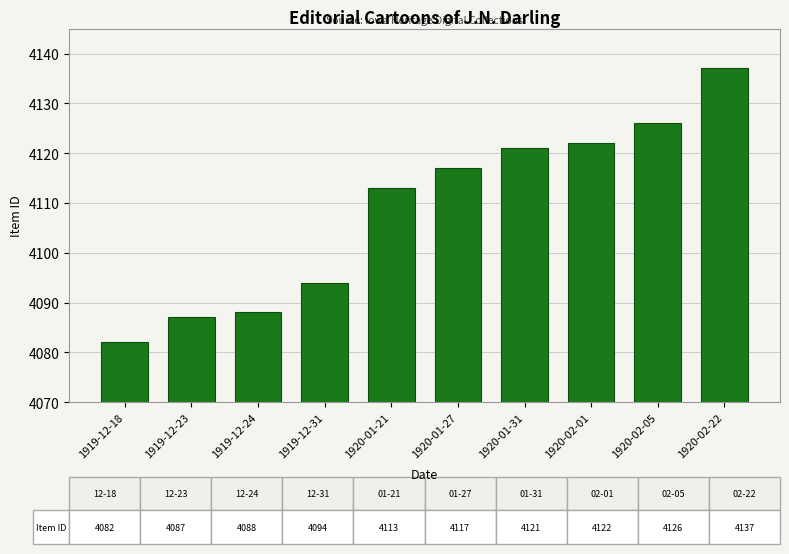

Reading right to left, what are all the values shown in this chart?

4137	4126	4122	4121	4117	4113	4094	4088	4087	4082